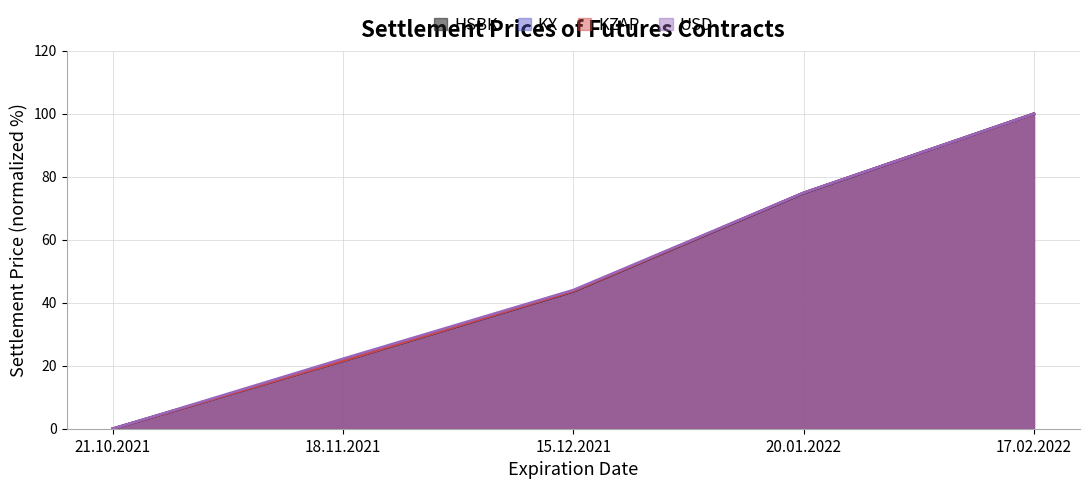

What position from the right is 17.02.2022?

1